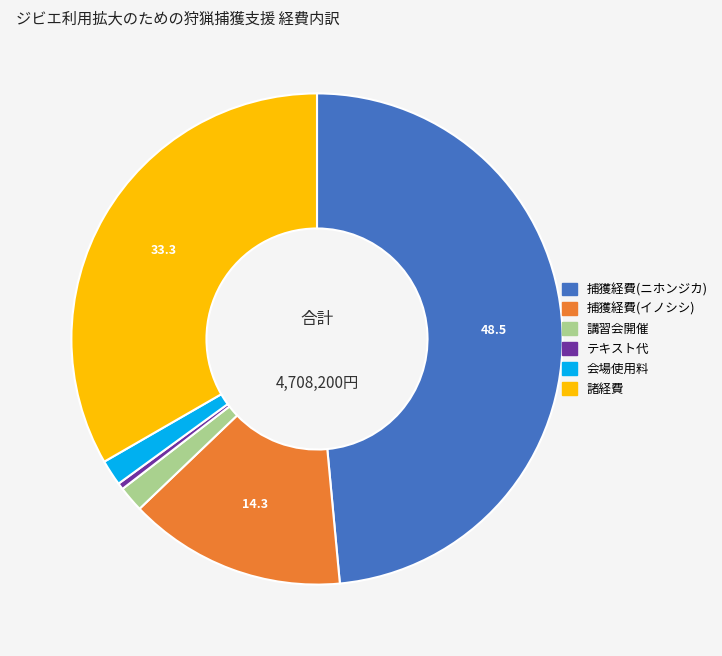

How many slices are in this pie chart?

6